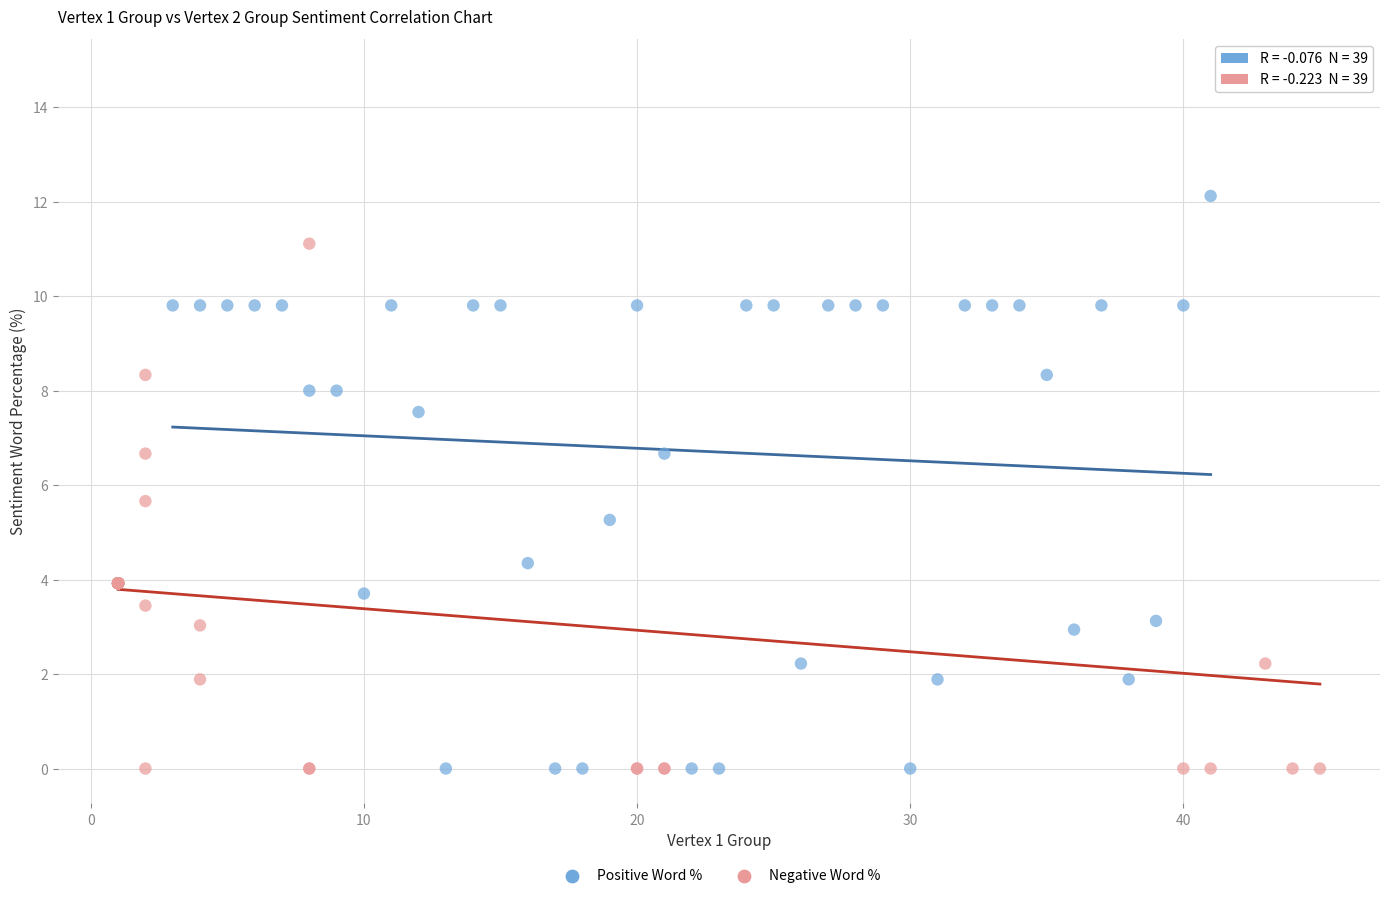

Which series has the widest spread of Y values?

Negative Word %